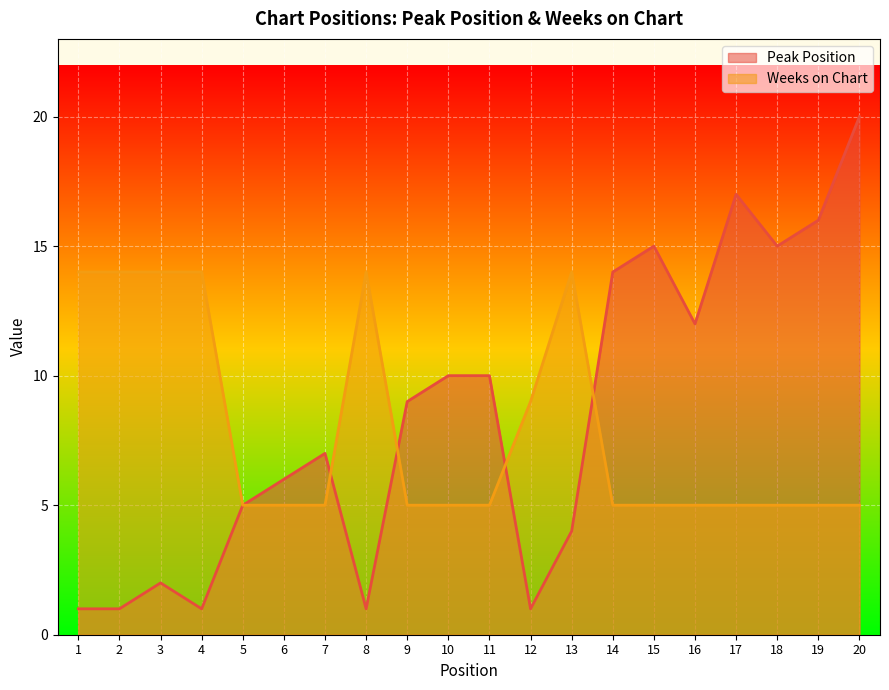

Reading left to right, extract all data points from this chart.

Peak Position: 1=1	2=1	3=2	4=1	5=5	6=6	7=7	8=1	9=9	10=10	11=10	12=1	13=4	14=14	15=15	16=12	17=17	18=15	19=16	20=20
Weeks on Chart: 1=14	2=14	3=14	4=14	5=5	6=5	7=5	8=14	9=5	10=5	11=5	12=9	13=14	14=5	15=5	16=5	17=5	18=5	19=5	20=5